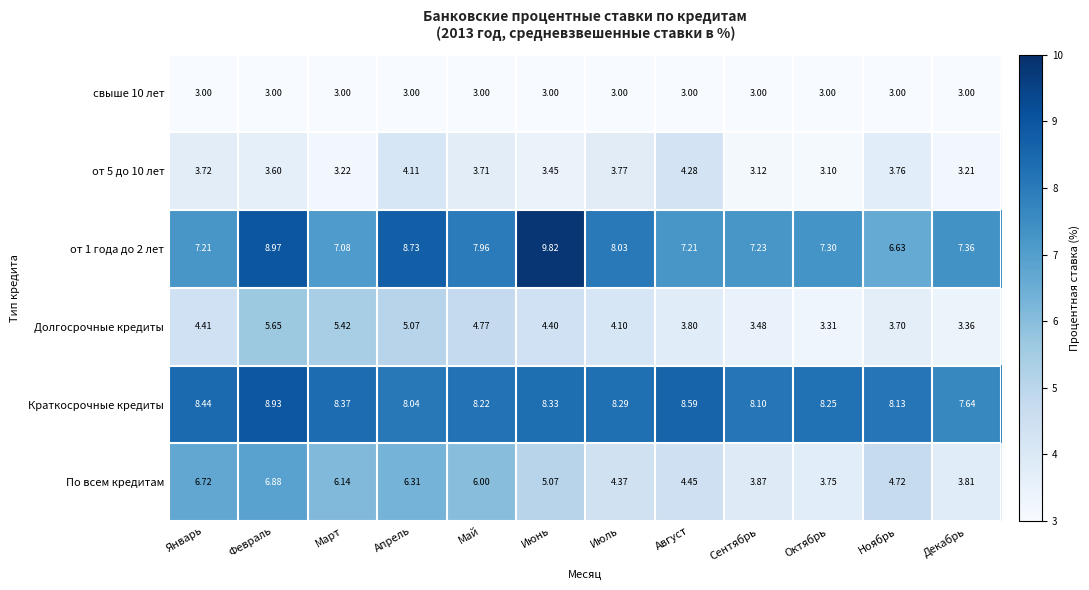

Between Апрель and Октябрь, which series saw the biggest shift?

По всем кредитам